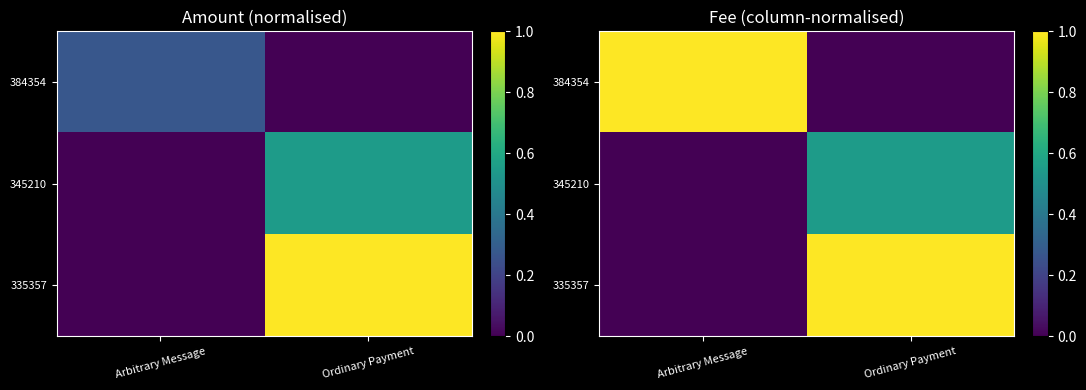

At Ordinary Payment, list the series in order from smallest to largest.

384354, 345210, 335357